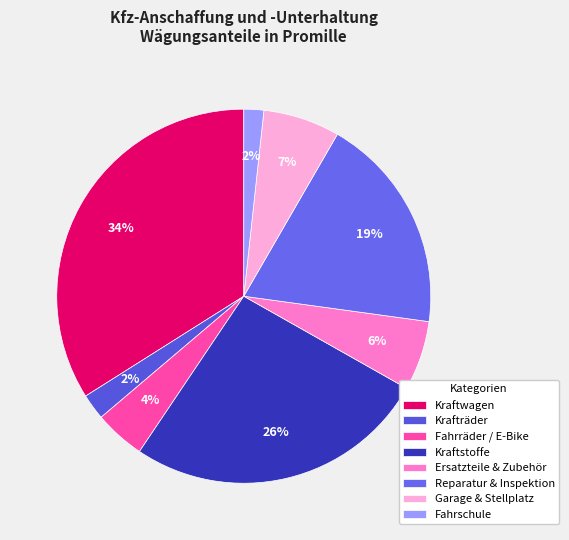

To the nearest percent, what is the combined percentage of Ersatzteile & Zubehör and Krafträder?

8%